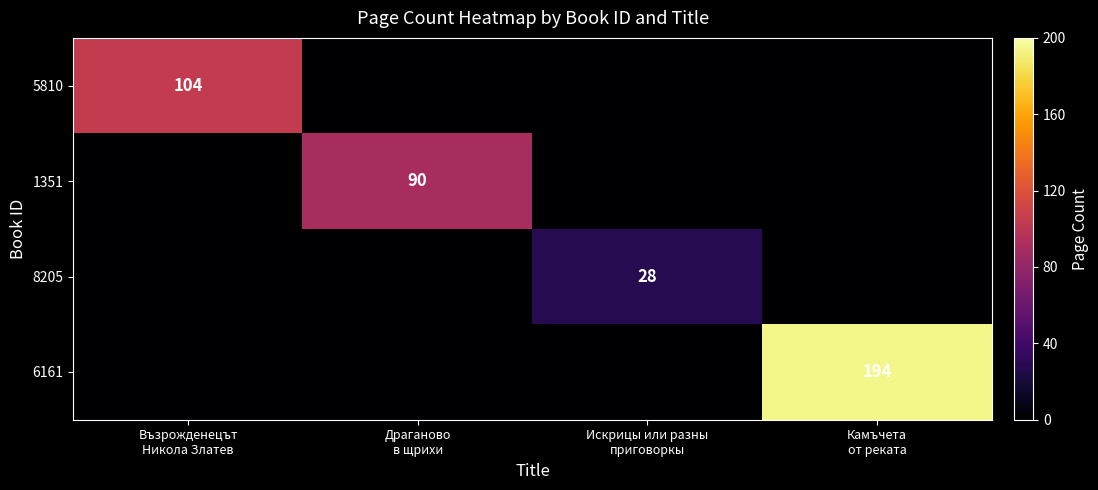

What is the difference between the highest and lowest values at Възрожденецът
Никола Златев?

104